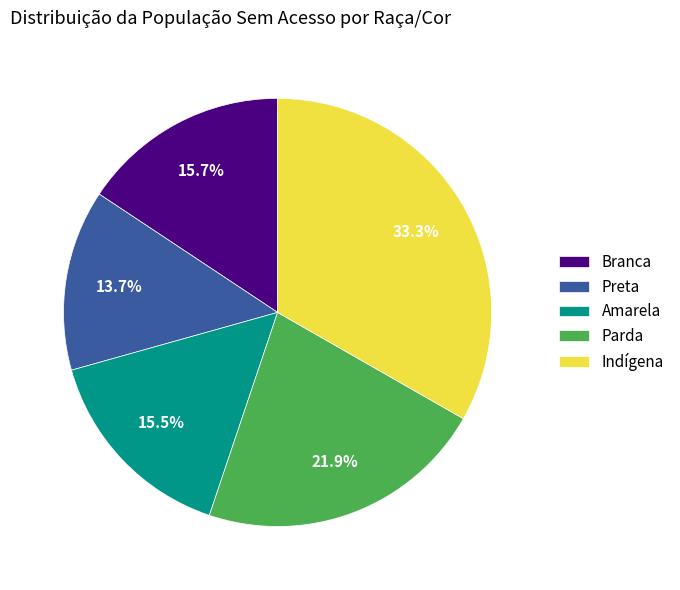

Which category has the biggest portion of the pie?

Indígena